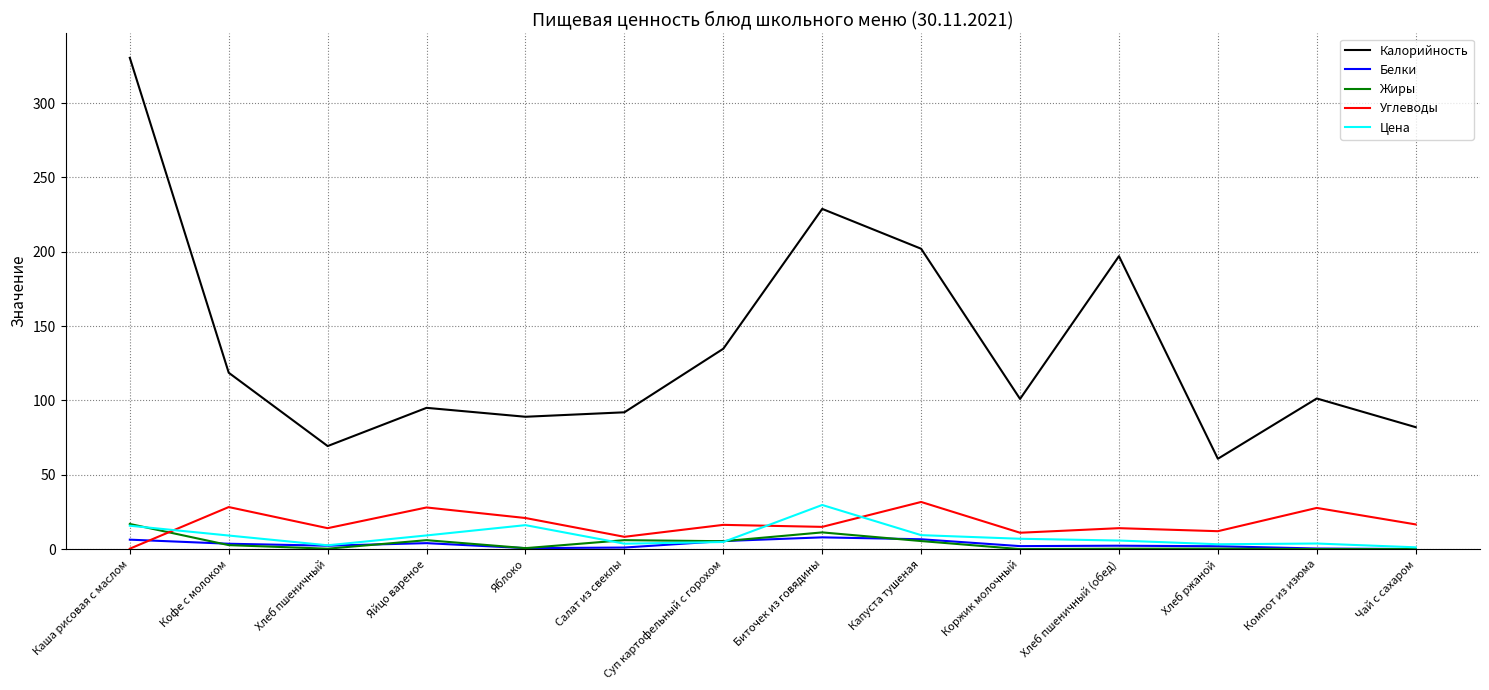

At how many categories does at least one series exceed 298?

1